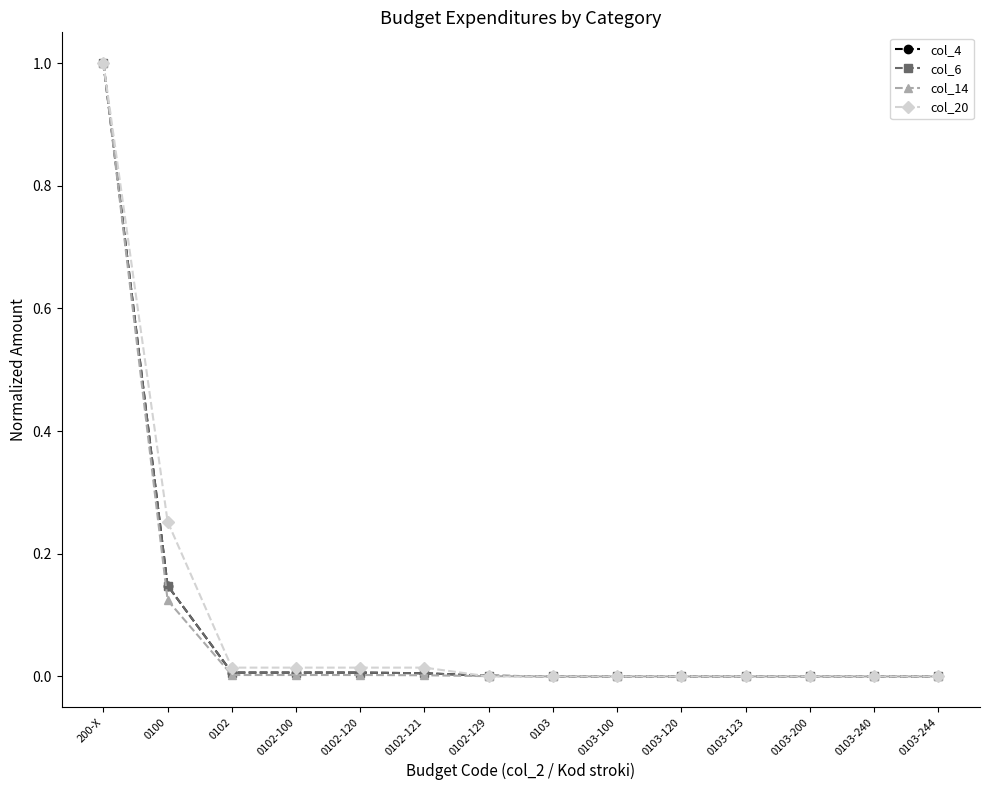

Which series has the largest range (max minus min)?

col_20